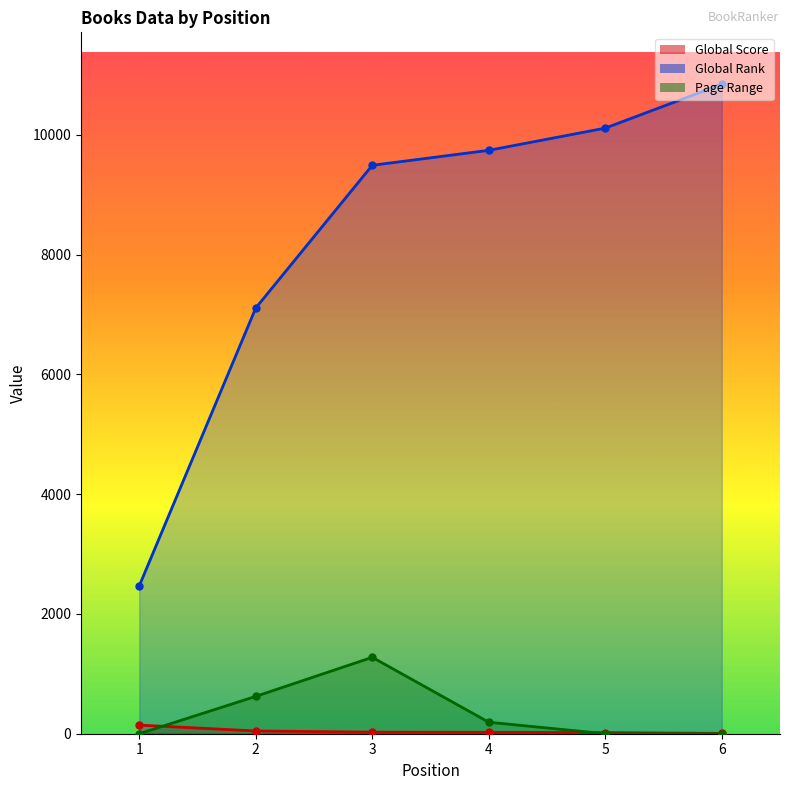

Rank the categories by Global Rank value from lowest to highest.

1, 2, 3, 4, 5, 6